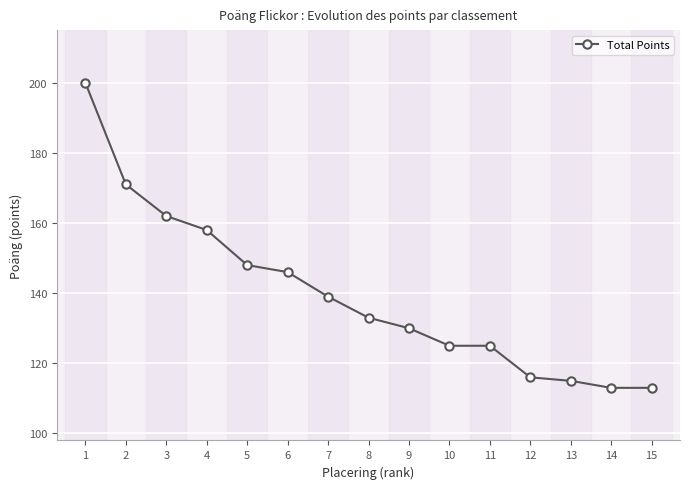

What is the value of the 12th point from the left?

116